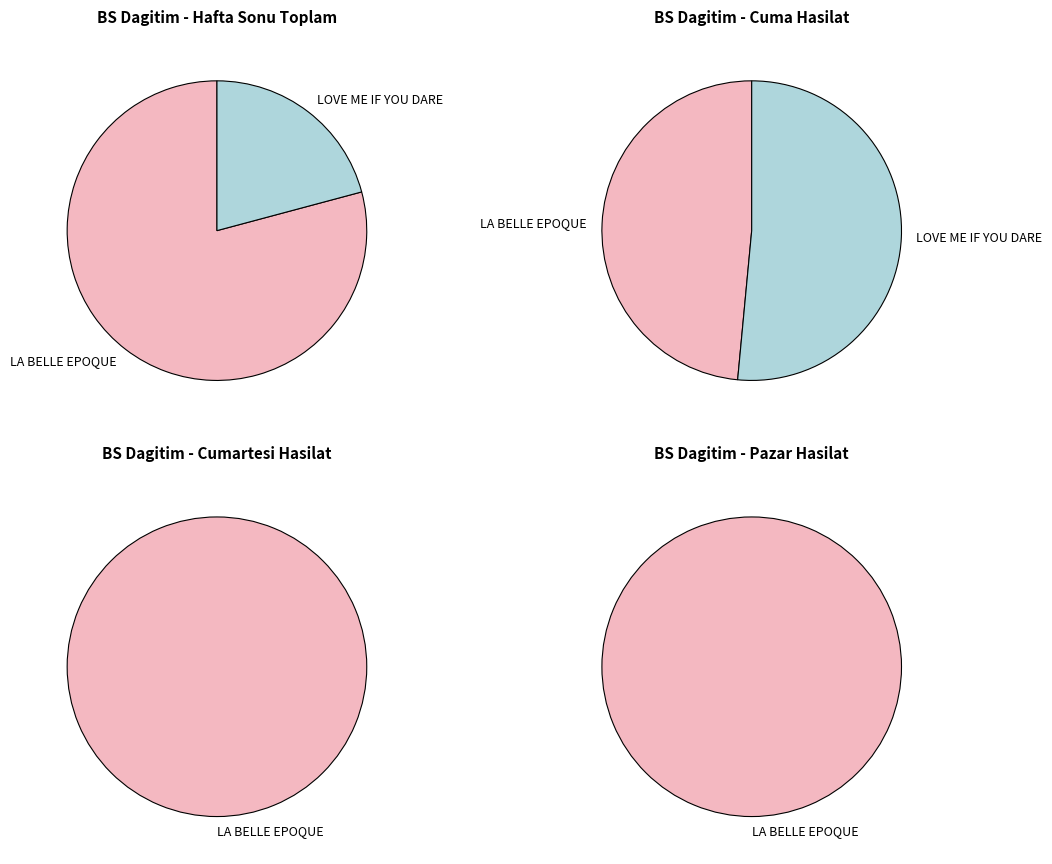

Does LA BELLE EPOQUE account for over 50% of the chart?

Yes